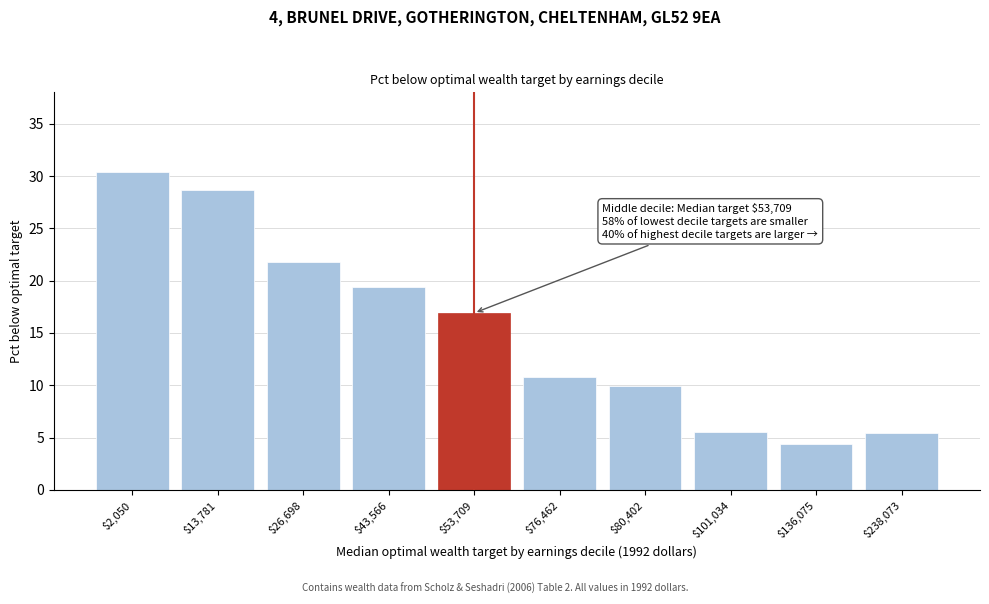

The value at $2,050 is 30.4. True or false?

True